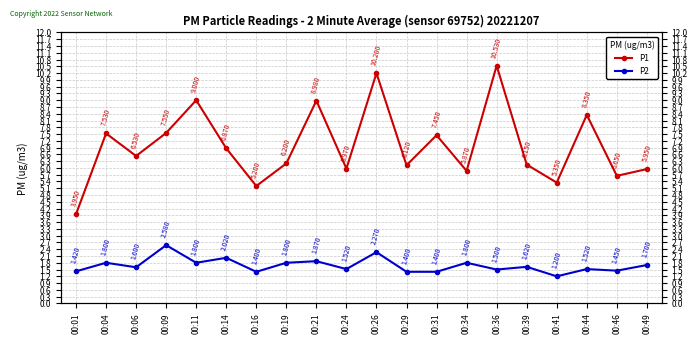

What is the total value across all series at 00:49?

7.7